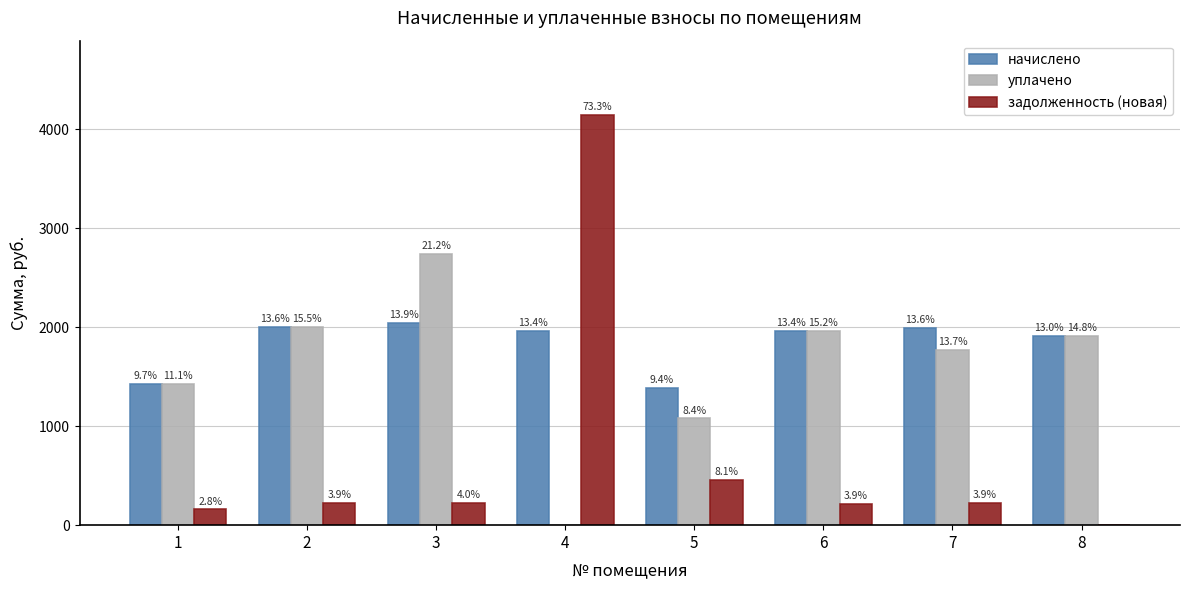

What is the lowest value of the начислено series?

1383.3